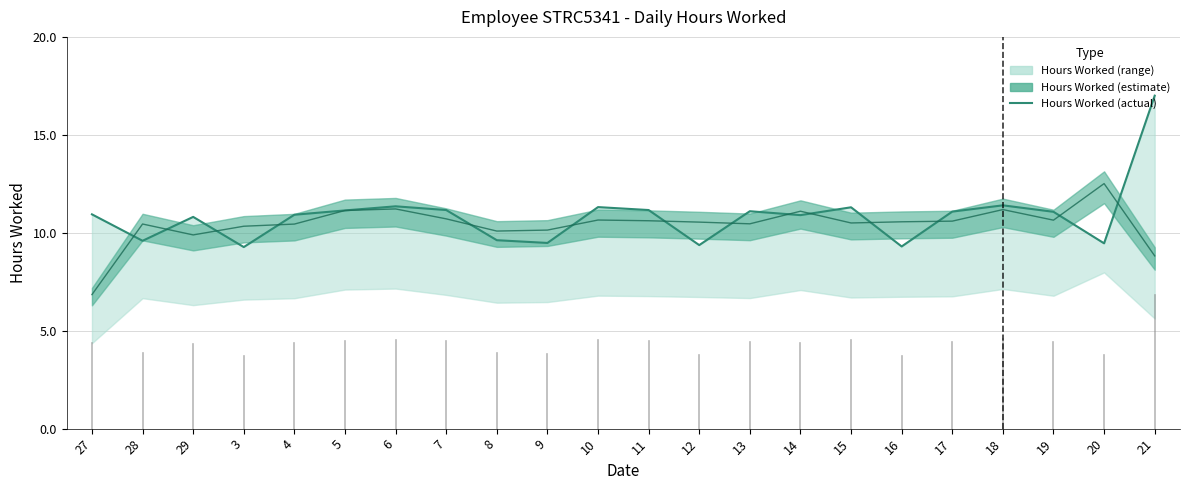

What is the label of the 3rd point from the left?

29